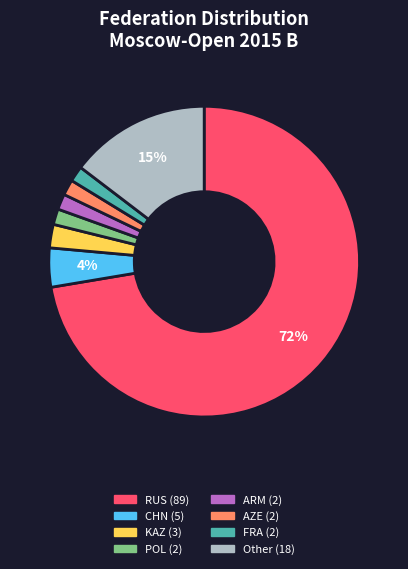

Is it true that KAZ is 2% of the pie?

True